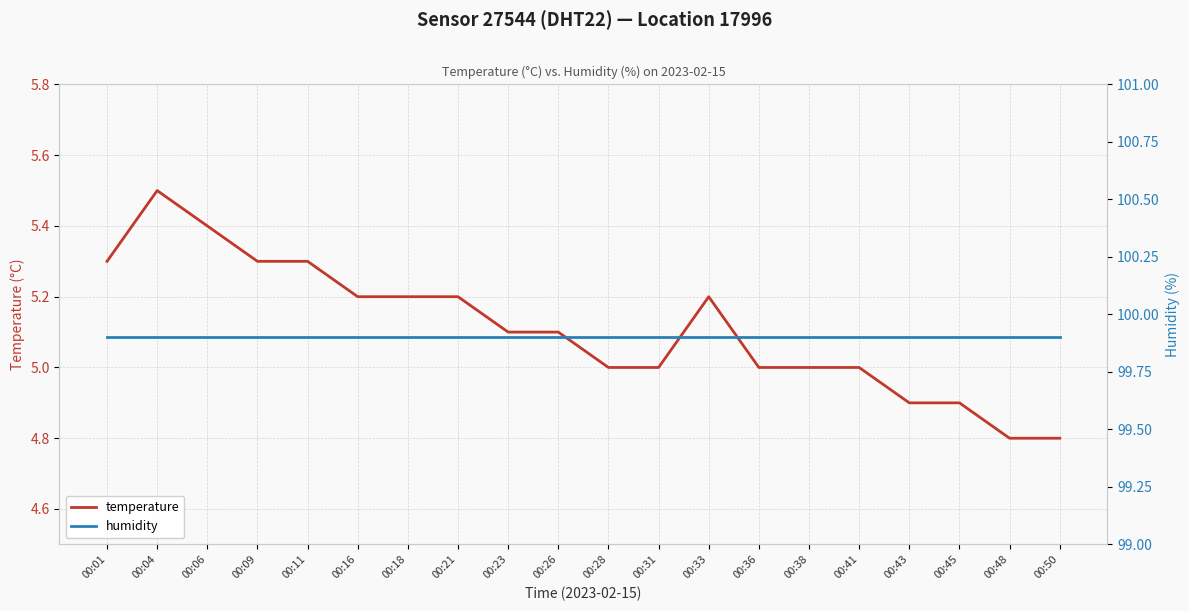

Does the chart display data point markers on the line(s)?

No